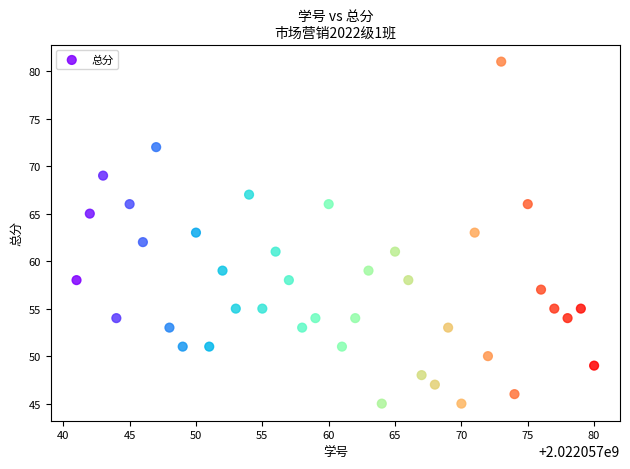

What is the range of X values (max minus min)?

39